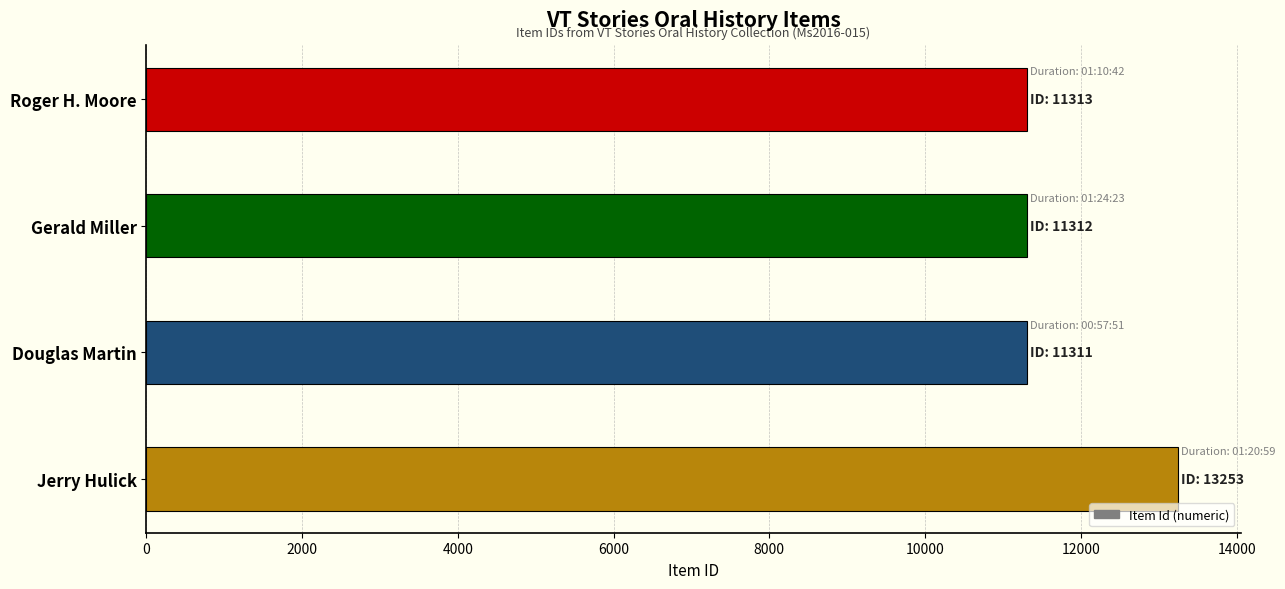

Between Douglas Martin and Jerry Hulick, which is larger?

Jerry Hulick